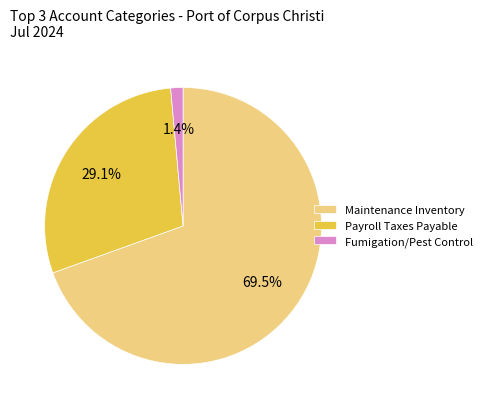

Is Payroll Taxes Payable the majority of the pie?

No